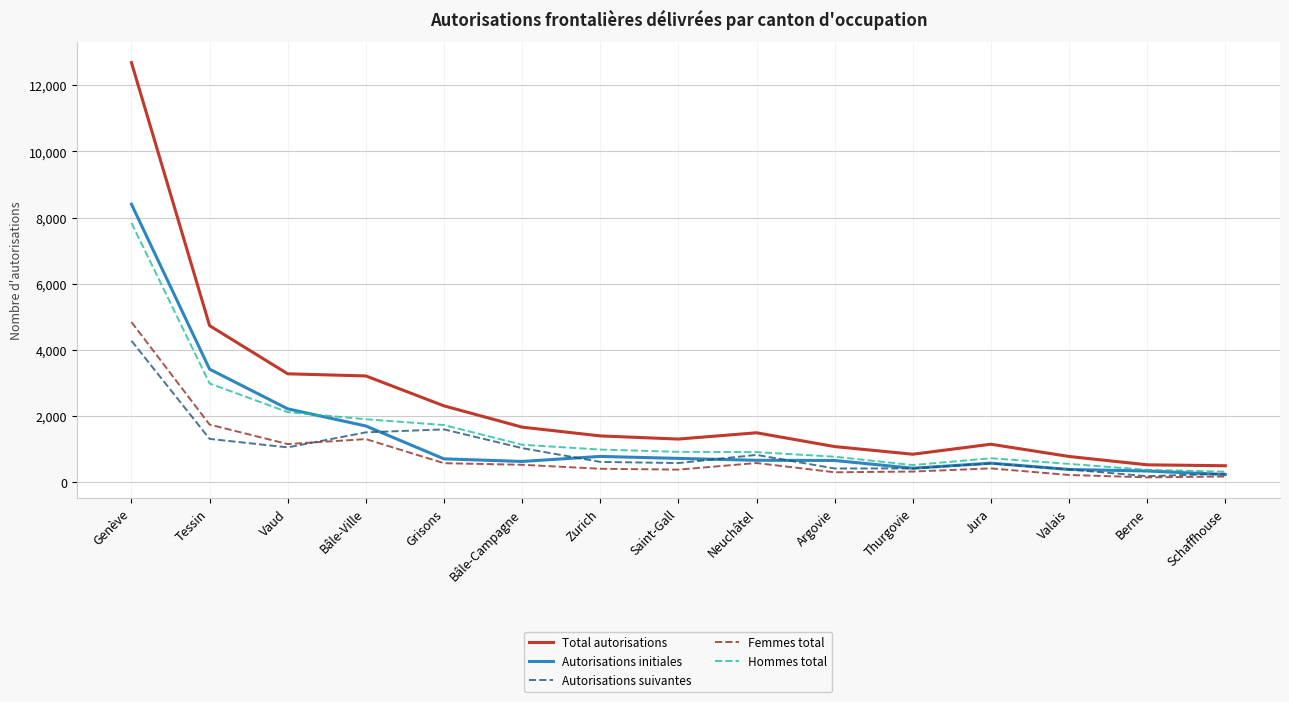

The value of Hommes total at Genève is 7837. True or false?

True